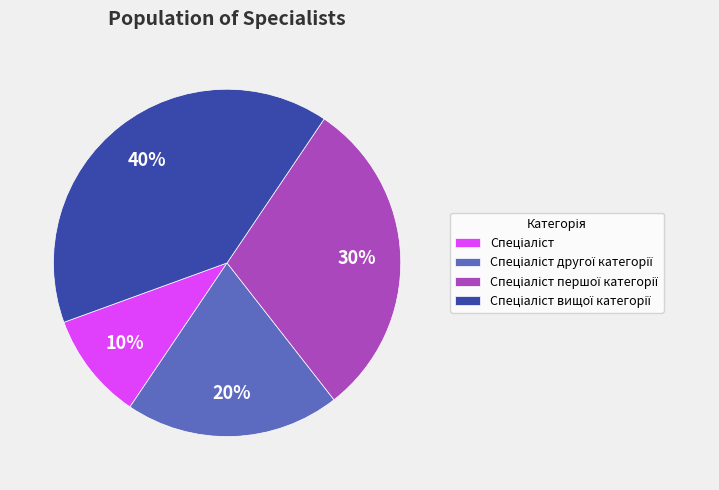

Does any single category account for the majority?

No